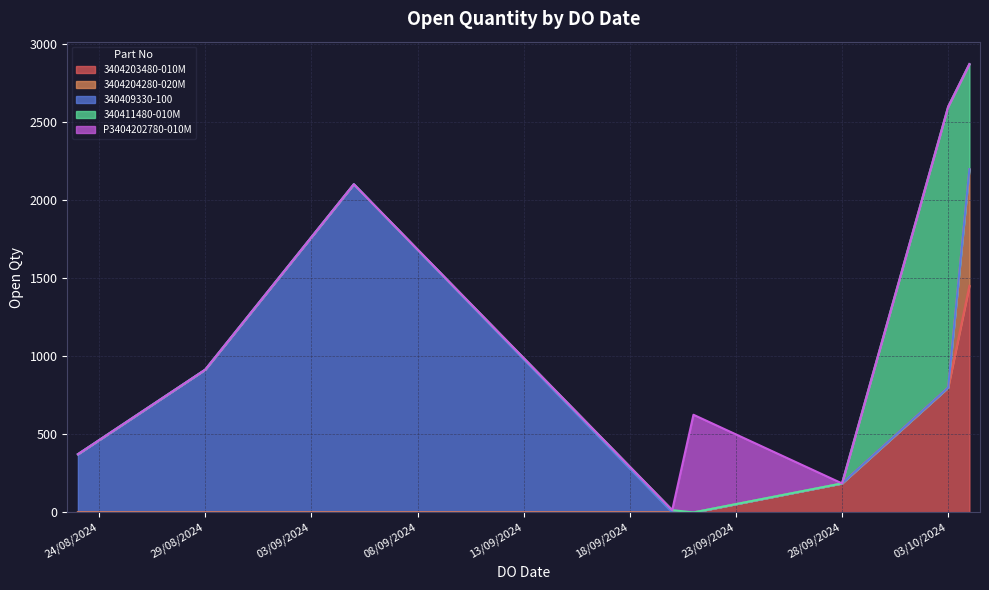

What are all the series names shown in the legend?

3404203480-010M, 3404204280-020M, 340409330-100, 340411480-010M, P3404202780-010M